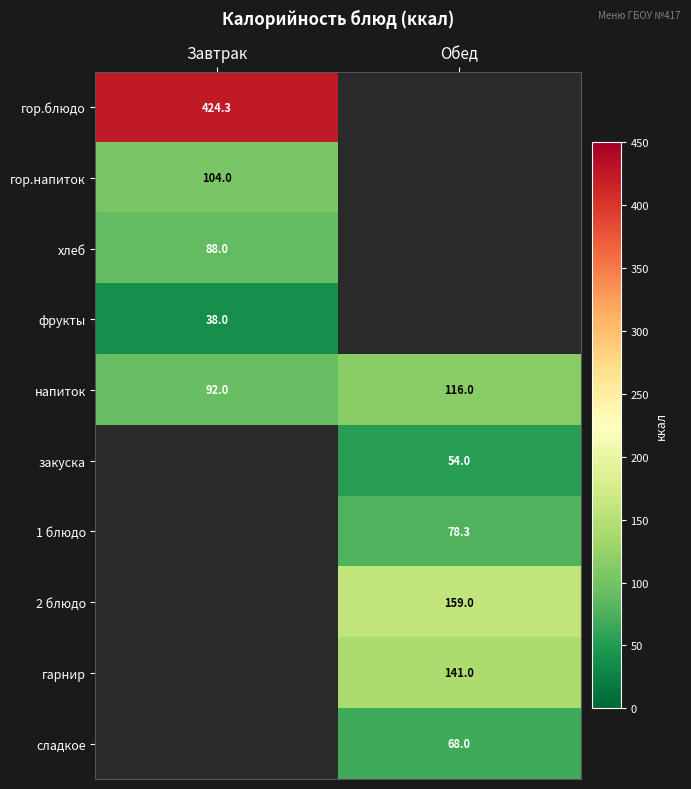

Where is напиток nearest to the value 104?

Завтрак